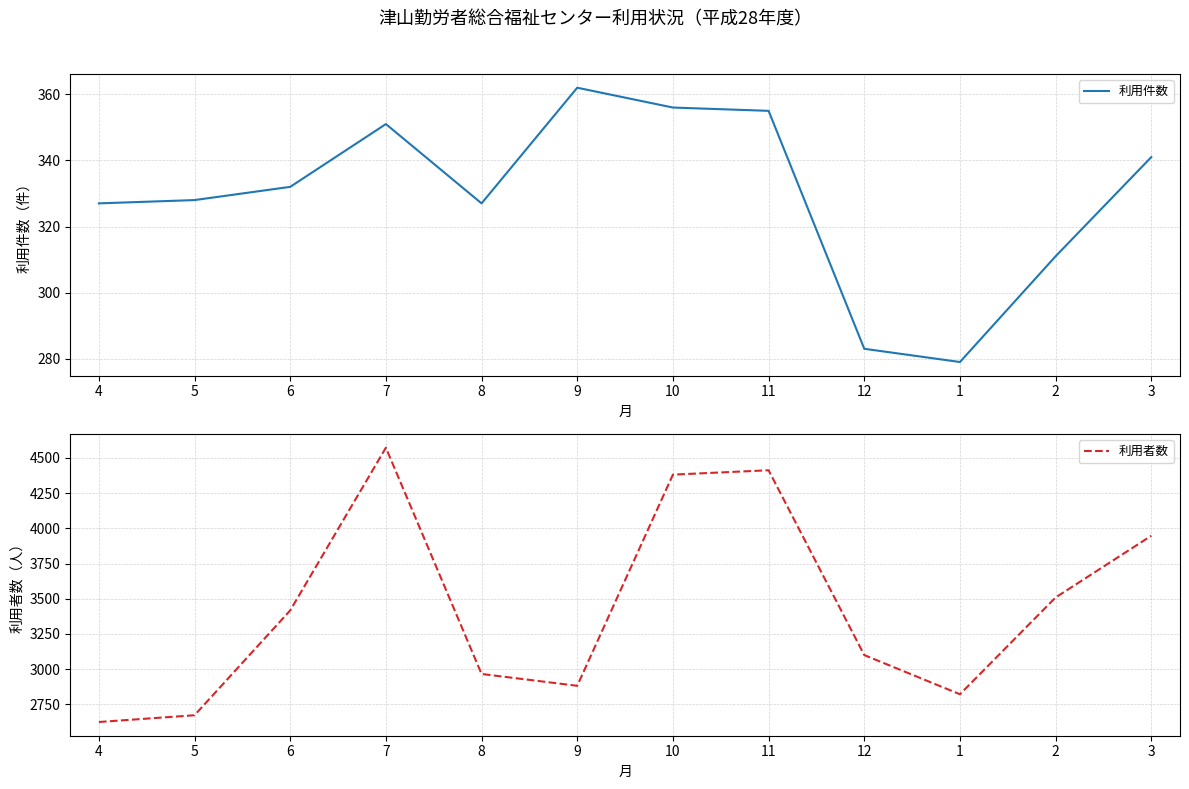

List the labels in order of 利用者数 value, largest first.

7, 11, 10, 3, 2, 6, 12, 8, 9, 1, 5, 4